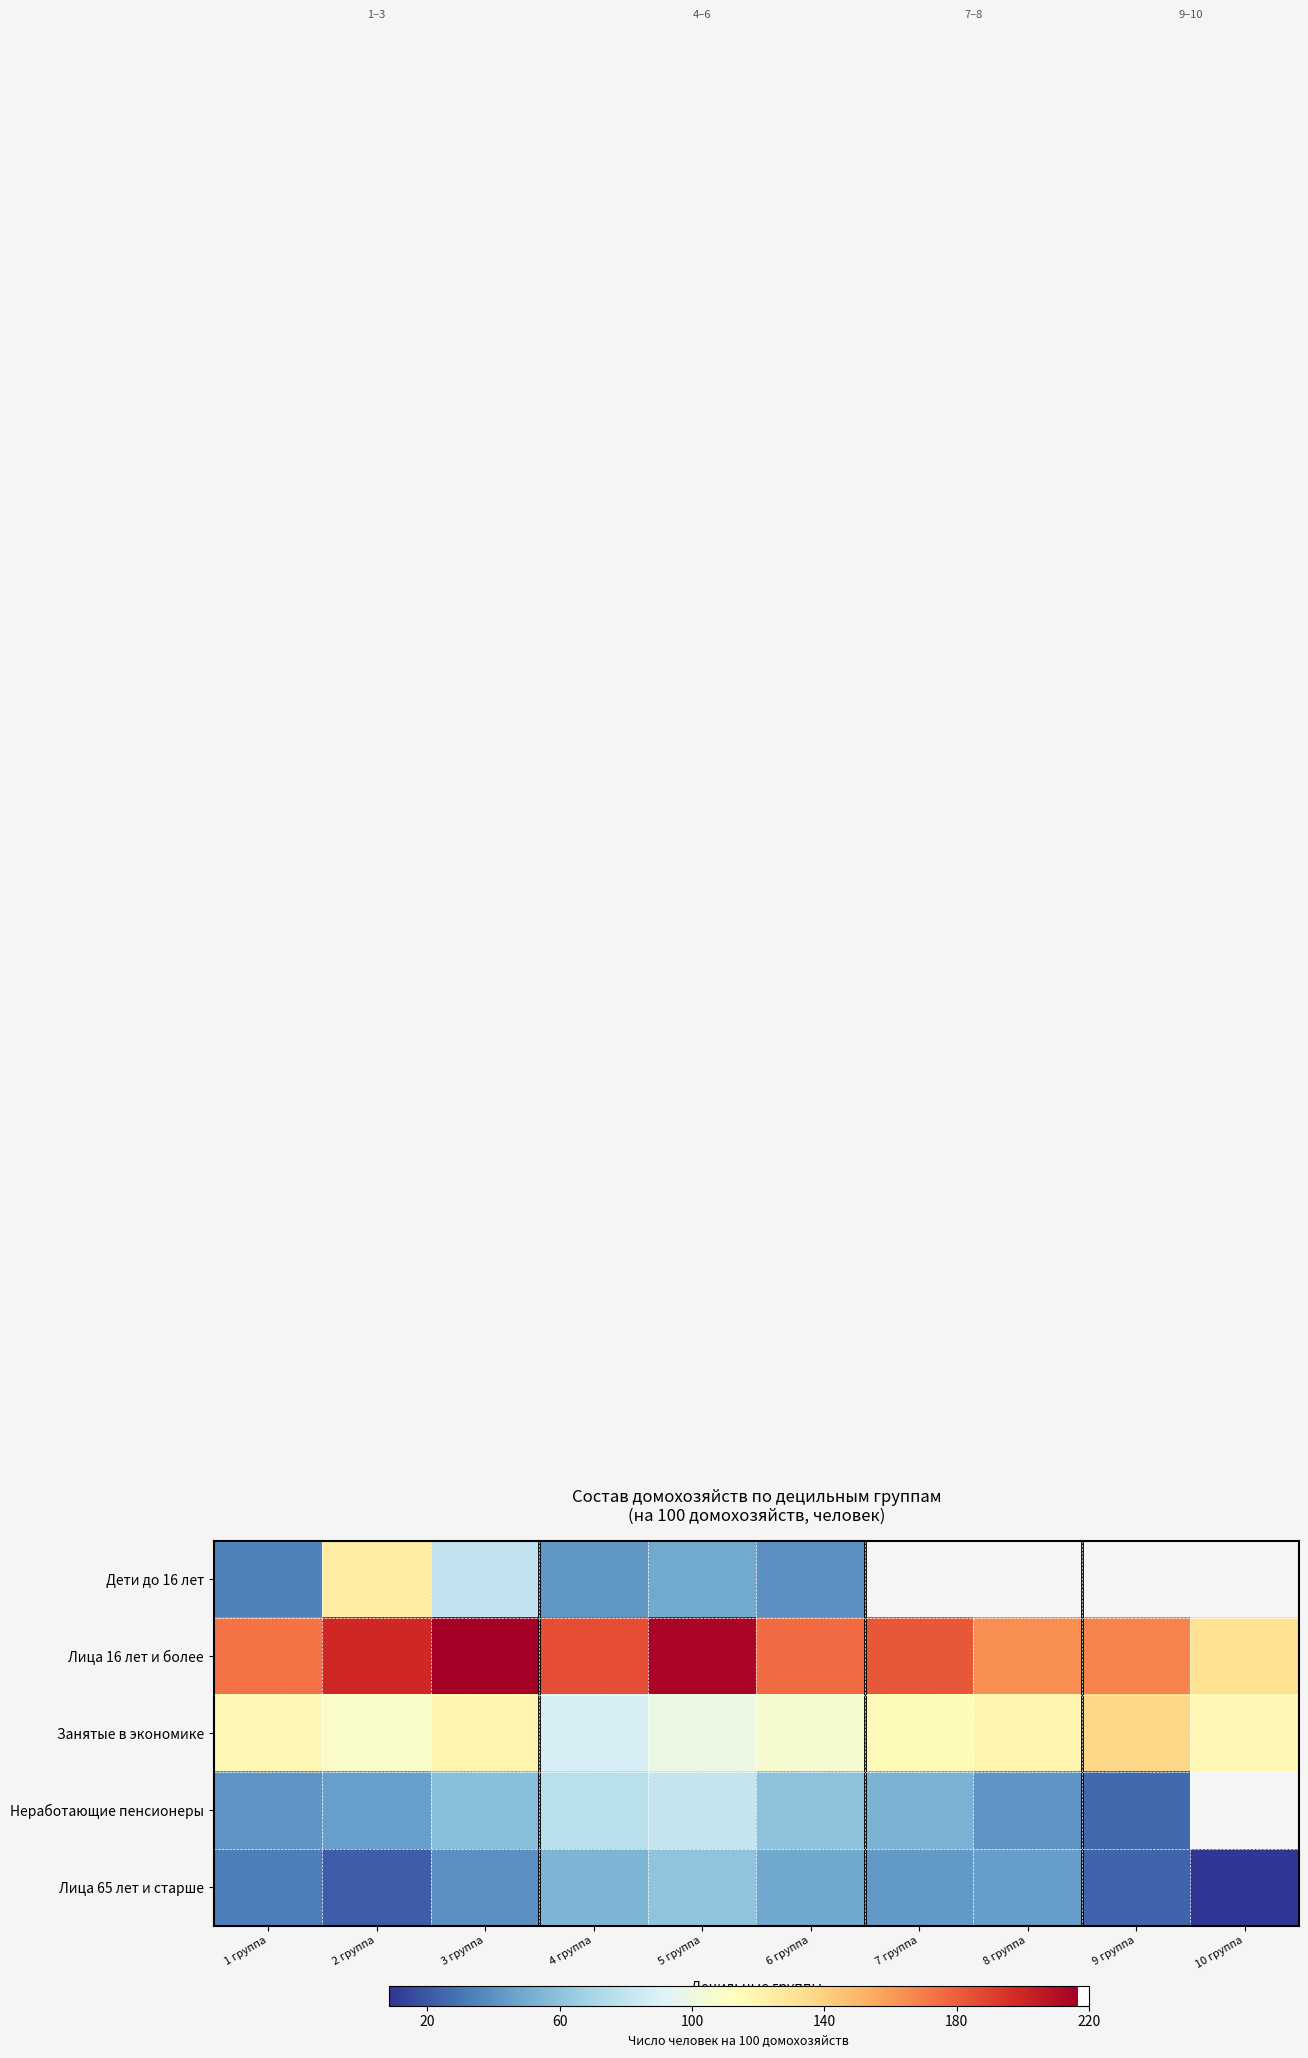

How many data points in Лица 16 лет и более are above 182?

5